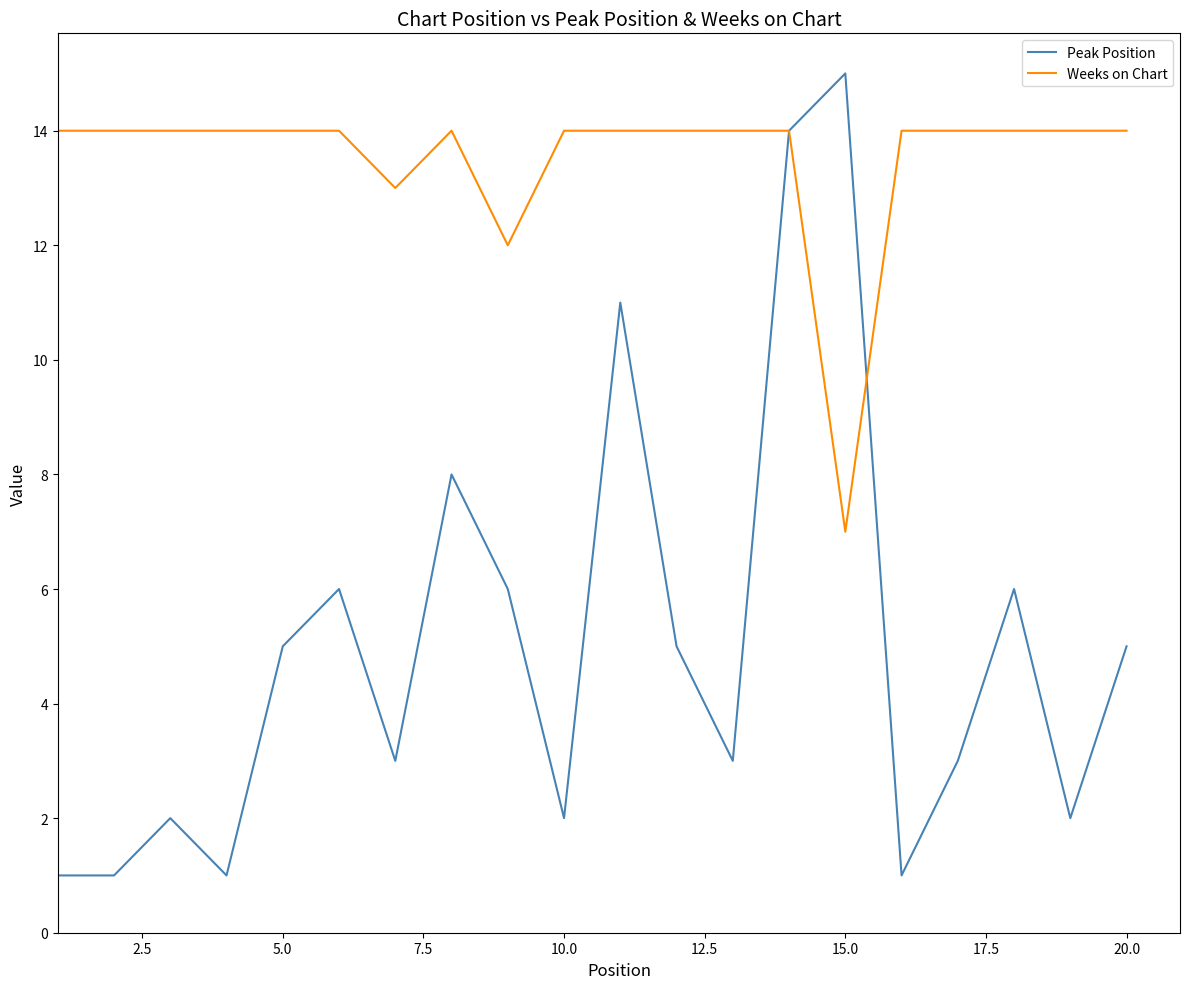

Which series has the largest range (max minus min)?

Peak Position